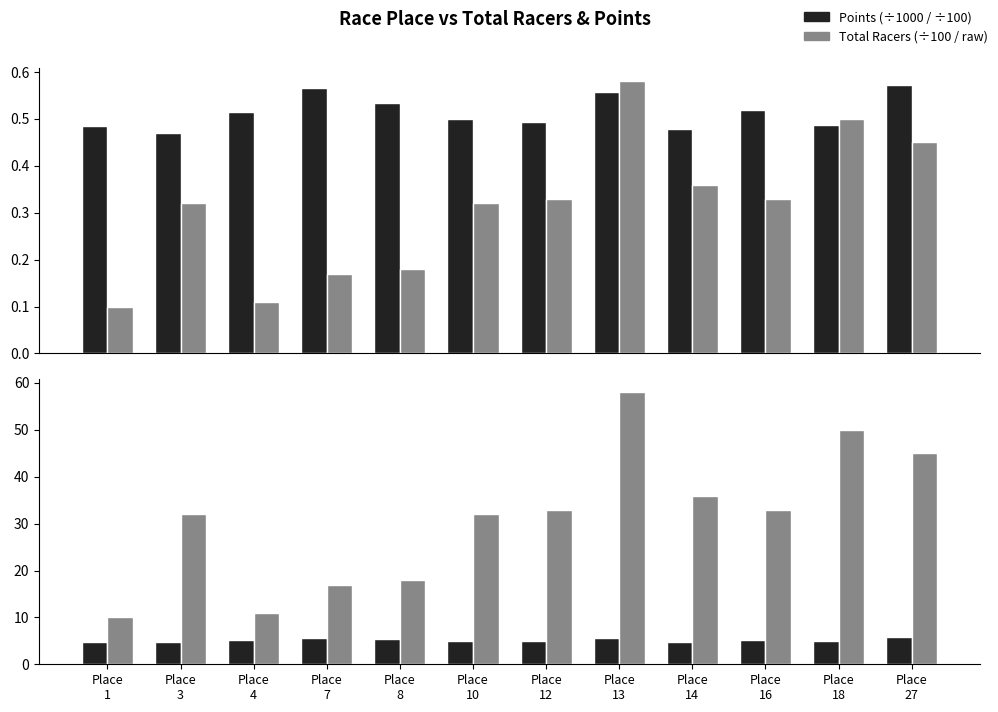

What is the minimum value for Points (÷100)?

4.7